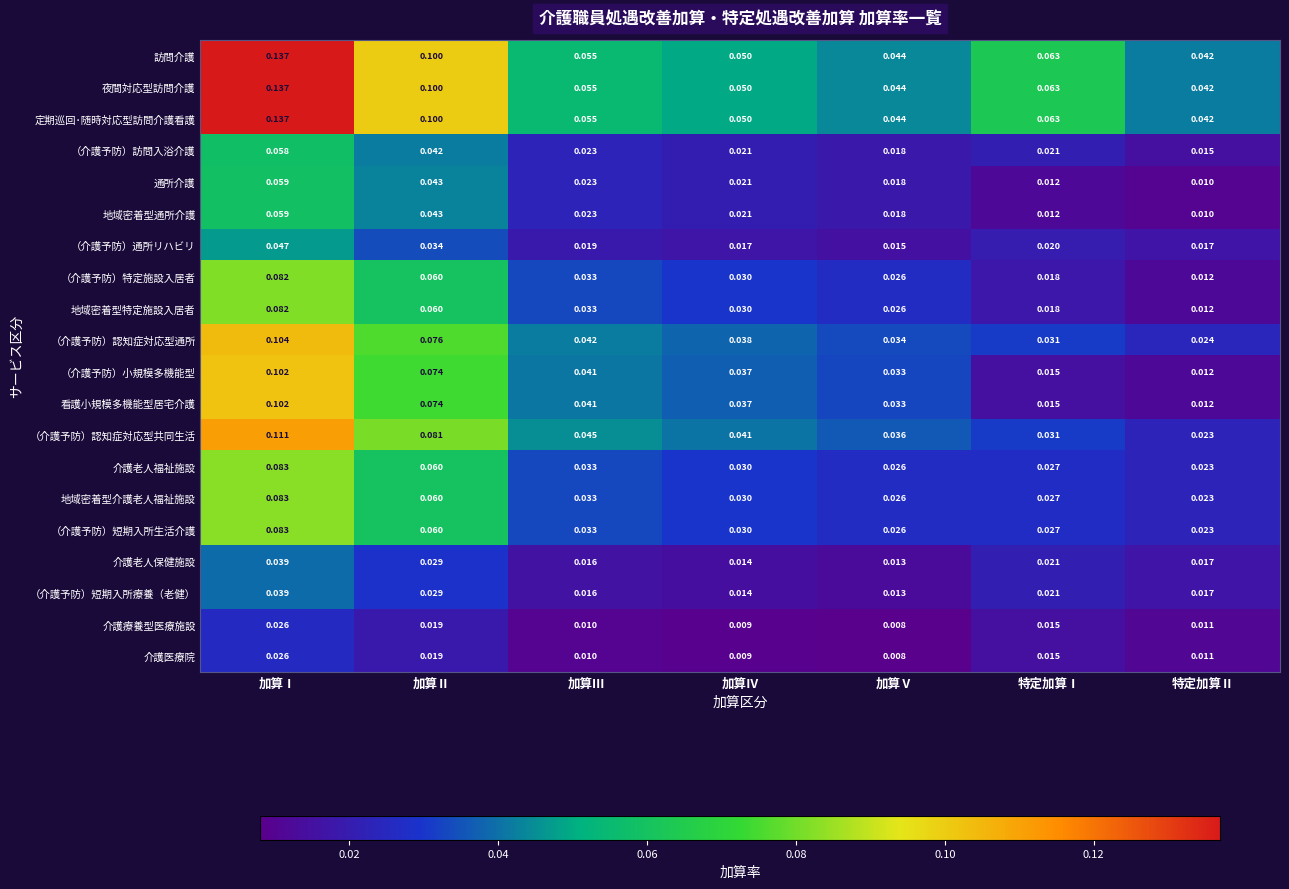

Is the value of 看護小規模多機能型居宅介護 at 加算Ⅳ greater than the value of 通所介護 at 加算Ⅴ?

Yes